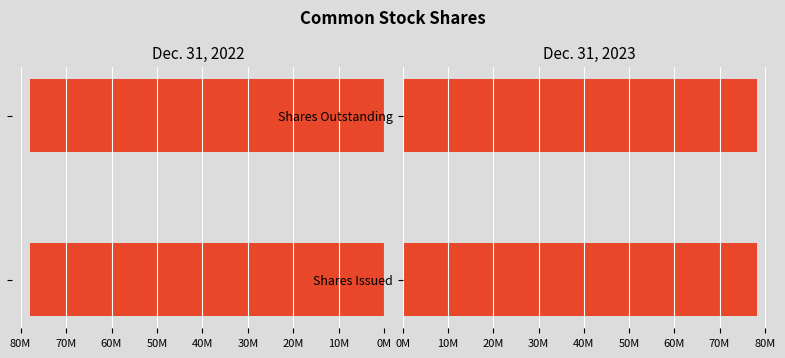

Is it true that Dec. 31, 2023 equals 78356527 at Shares Outstanding?

True